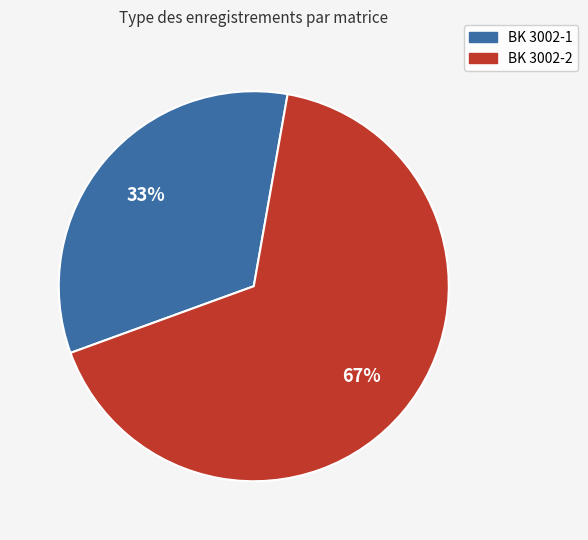

To the nearest percent, what portion does BK 3002-2 represent?

67%